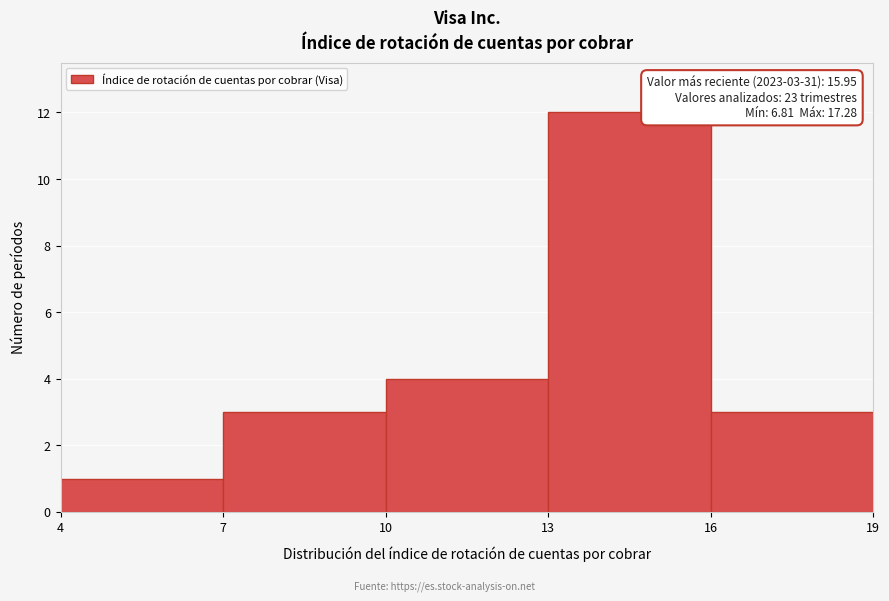

Over which range of the x-axis is the bar tallest?

13 to 16